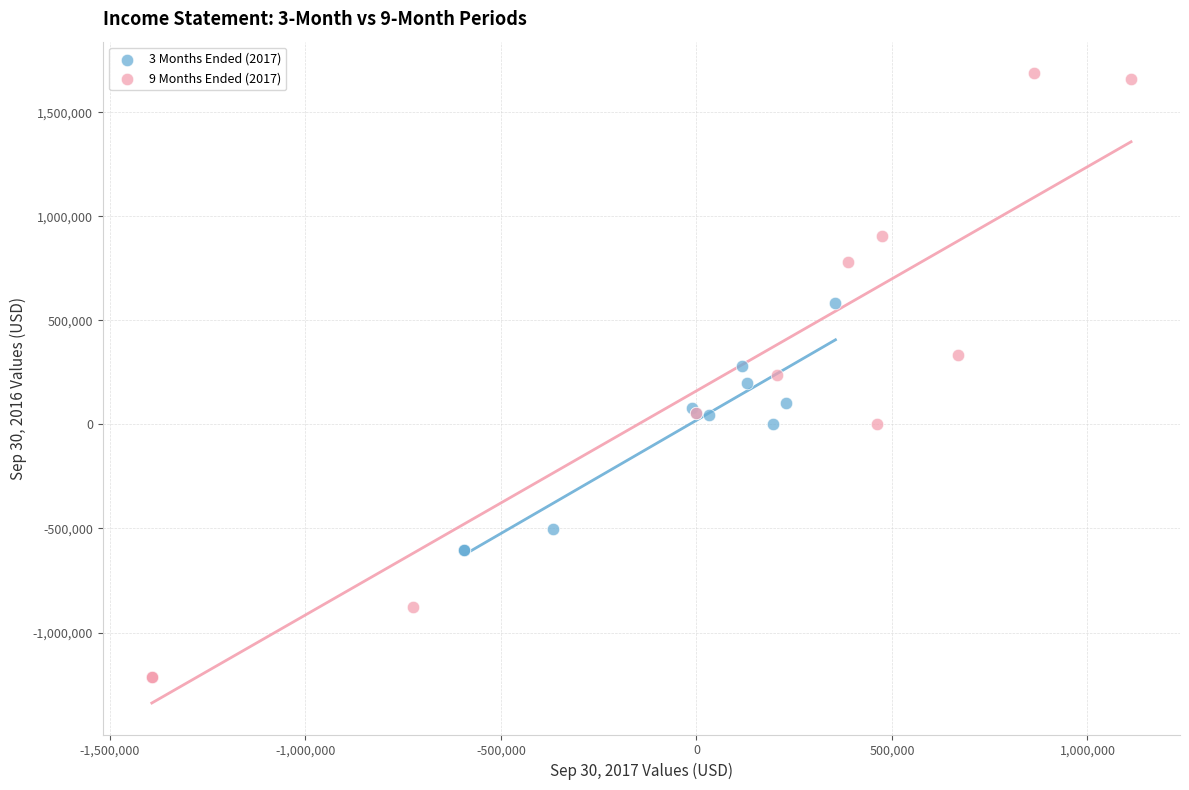

Which series reaches the maximum Y coordinate?

9 Months Ended (2017)